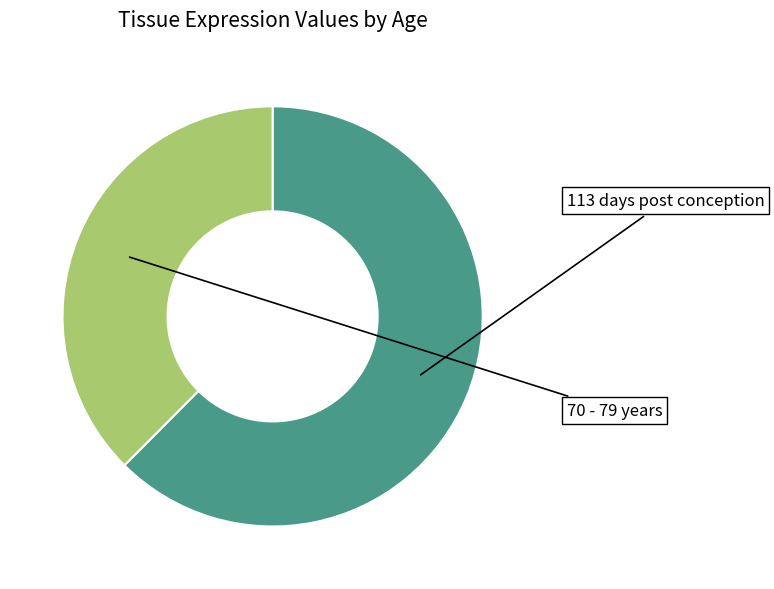

Is there any slice that represents more than half of the pie?

Yes